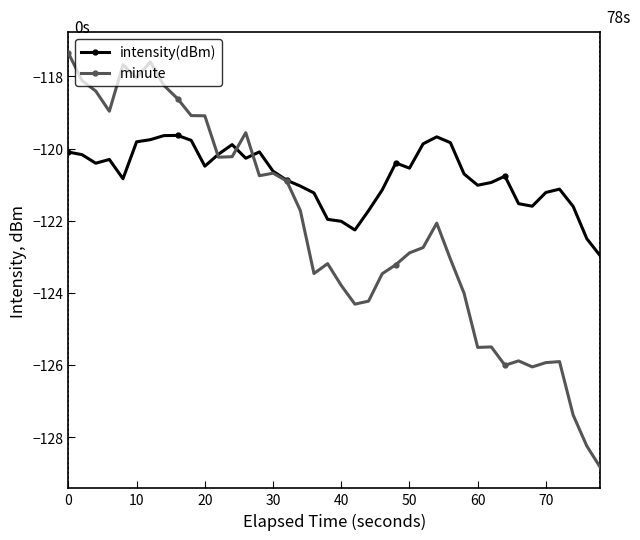

Which series has the widest spread of values?

minute